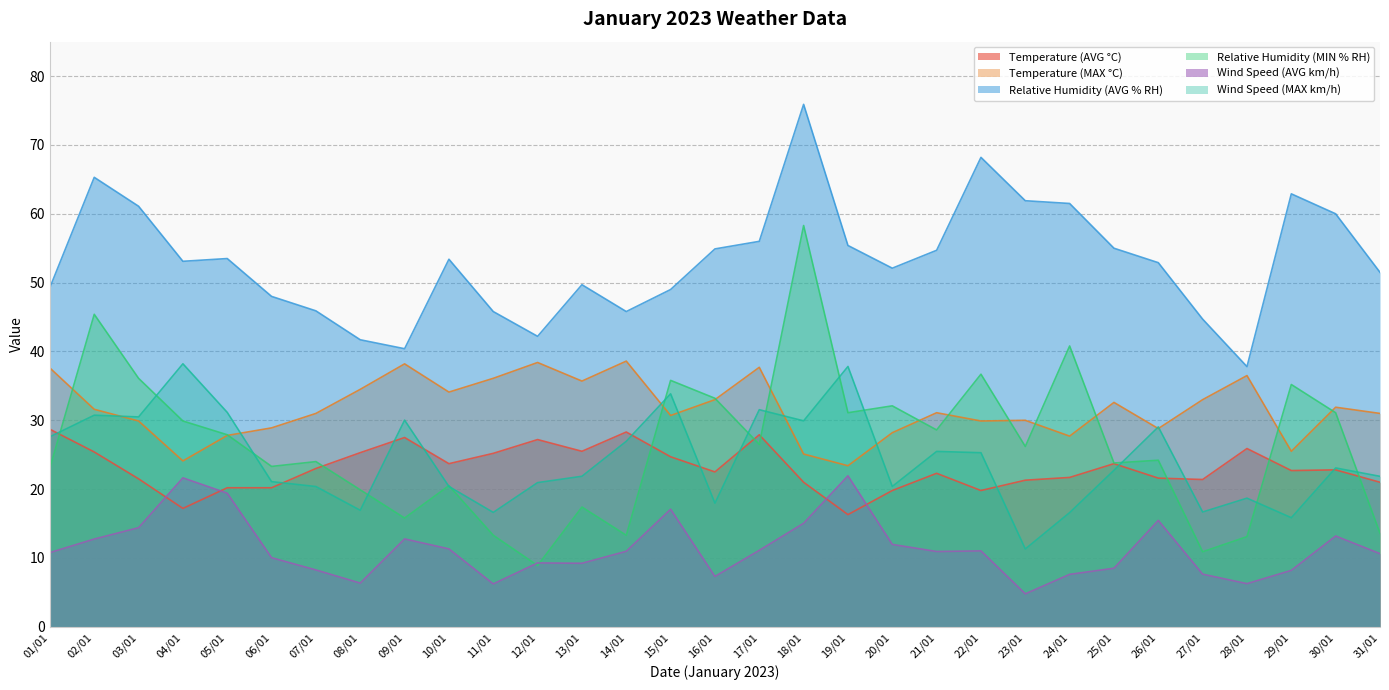

Reading left to right, what are all the values shown in this chart?

Temperature (AVG °C): 01/01=28.7	02/01=25.4	03/01=21.5	04/01=17.2	05/01=20.2	06/01=20.2	07/01=23.0	08/01=25.3	09/01=27.5	10/01=23.7	11/01=25.2	12/01=27.2	13/01=25.5	14/01=28.3	15/01=24.7	16/01=22.5	17/01=27.9	18/01=21.0	19/01=16.3	20/01=19.8	21/01=22.3	22/01=19.8	23/01=21.3	24/01=21.7	25/01=23.7	26/01=21.6	27/01=21.4	28/01=25.9	29/01=22.7	30/01=22.8	31/01=21.0
Temperature (MAX °C): 01/01=37.6	02/01=31.6	03/01=29.9	04/01=24.1	05/01=27.8	06/01=28.9	07/01=31.0	08/01=34.5	09/01=38.2	10/01=34.1	11/01=36.1	12/01=38.4	13/01=35.7	14/01=38.6	15/01=30.7	16/01=33.0	17/01=37.7	18/01=25.1	19/01=23.4	20/01=28.2	21/01=31.1	22/01=29.9	23/01=30.0	24/01=27.7	25/01=32.6	26/01=28.8	27/01=33.0	28/01=36.5	29/01=25.5	30/01=31.9	31/01=31.0
Relative Humidity (AVG % RH): 01/01=49.3	02/01=65.3	03/01=61.1	04/01=53.1	05/01=53.5	06/01=48.0	07/01=45.9	08/01=41.7	09/01=40.4	10/01=53.4	11/01=45.8	12/01=42.2	13/01=49.7	14/01=45.8	15/01=49.0	16/01=54.9	17/01=56.0	18/01=75.9	19/01=55.4	20/01=52.1	21/01=54.7	22/01=68.2	23/01=61.9	24/01=61.5	25/01=55.0	26/01=52.9	27/01=44.7	28/01=37.8	29/01=62.9	30/01=60.0	31/01=51.5
Relative Humidity (MIN % RH): 01/01=23.1	02/01=45.4	03/01=36.1	04/01=29.9	05/01=27.9	06/01=23.3	07/01=24.0	08/01=19.9	09/01=15.8	10/01=20.5	11/01=13.3	12/01=8.9	13/01=17.4	14/01=13.3	15/01=35.8	16/01=33.2	17/01=26.5	18/01=58.3	19/01=31.1	20/01=32.1	21/01=28.6	22/01=36.7	23/01=26.2	24/01=40.8	25/01=23.8	26/01=24.2	27/01=10.9	28/01=13.1	29/01=35.2	30/01=31.1	31/01=13.6
Wind Speed (AVG km/h): 01/01=10.8	02/01=12.8	03/01=14.4	04/01=21.6	05/01=19.4	06/01=10.0	07/01=8.3	08/01=6.3	09/01=12.8	10/01=11.3	11/01=6.2	12/01=9.3	13/01=9.2	14/01=11.0	15/01=17.1	16/01=7.3	17/01=11.1	18/01=15.0	19/01=21.9	20/01=12.0	21/01=10.9	22/01=11.0	23/01=4.8	24/01=7.6	25/01=8.5	26/01=15.5	27/01=7.7	28/01=6.3	29/01=8.2	30/01=13.2	31/01=10.6
Wind Speed (MAX km/h): 01/01=27.6	02/01=30.7	03/01=30.5	04/01=38.2	05/01=31.1	06/01=21.1	07/01=20.4	08/01=16.9	09/01=30.0	10/01=20.4	11/01=16.6	12/01=20.9	13/01=21.9	14/01=26.9	15/01=33.9	16/01=18.0	17/01=31.5	18/01=29.9	19/01=37.8	20/01=20.4	21/01=25.5	22/01=25.3	23/01=11.3	24/01=16.6	25/01=22.7	26/01=29.0	27/01=16.7	28/01=18.7	29/01=15.8	30/01=23.1	31/01=21.9